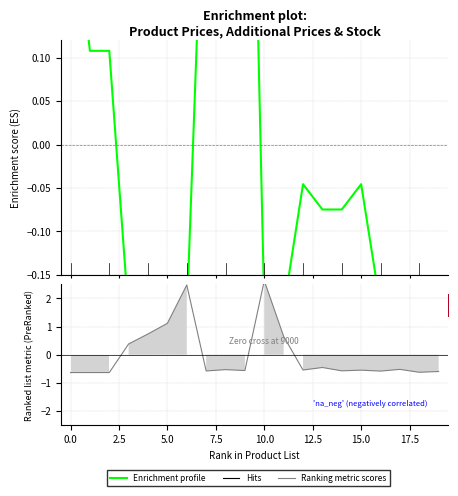

Rank the series by their maximum value, from highest to lowest.

Ranking metric scores, Enrichment profile